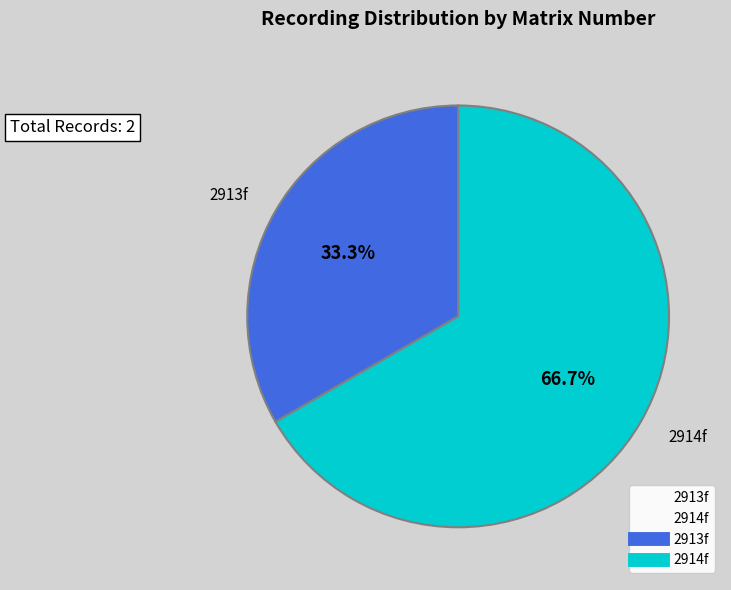

Approximately how many times larger is the value at 2913f compared to 2914f?

0.5